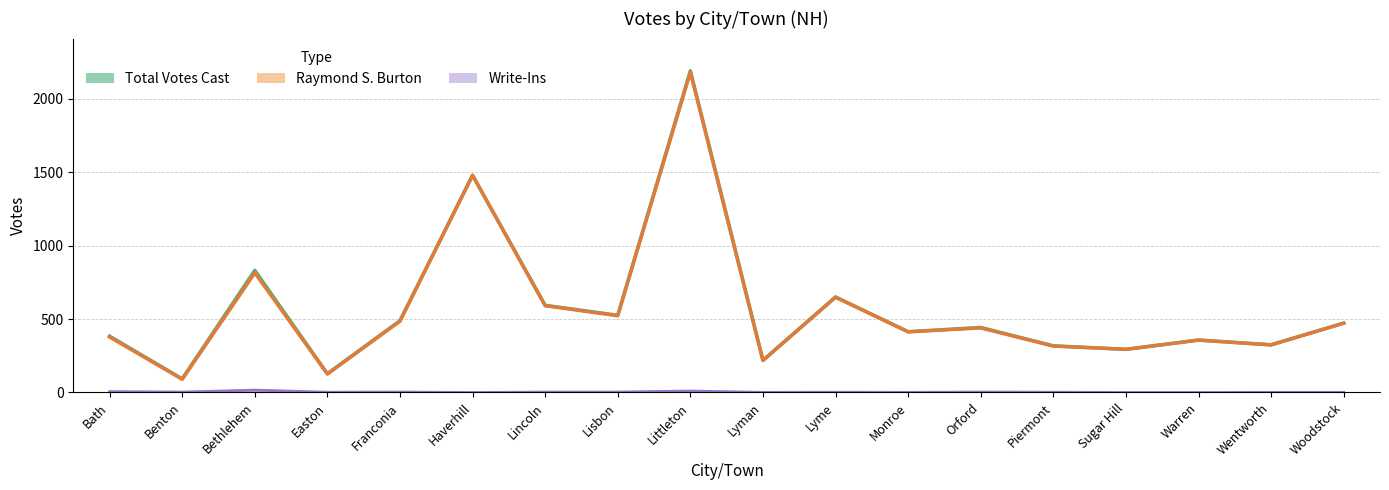

Between Bath and Franconia, which is larger?

Franconia